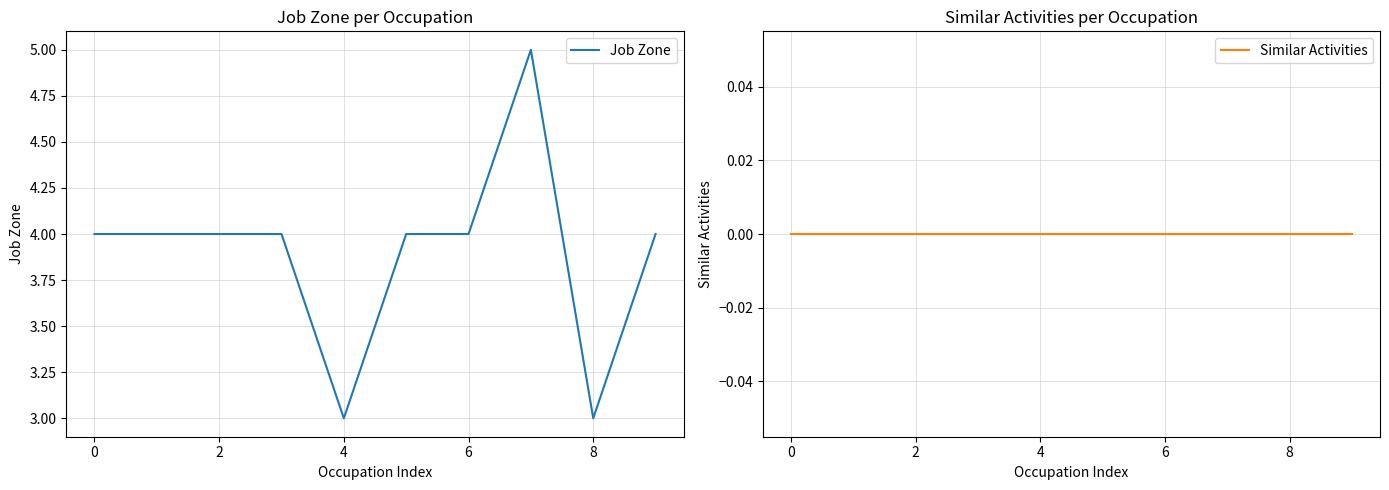

What is the maximum value for Job Zone?

5